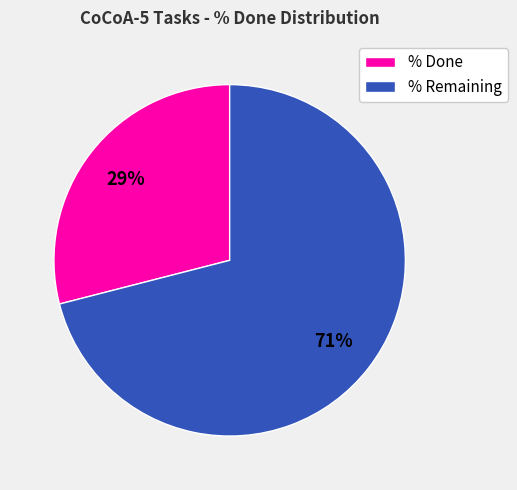

What is the smallest slice in the pie chart?

% Done